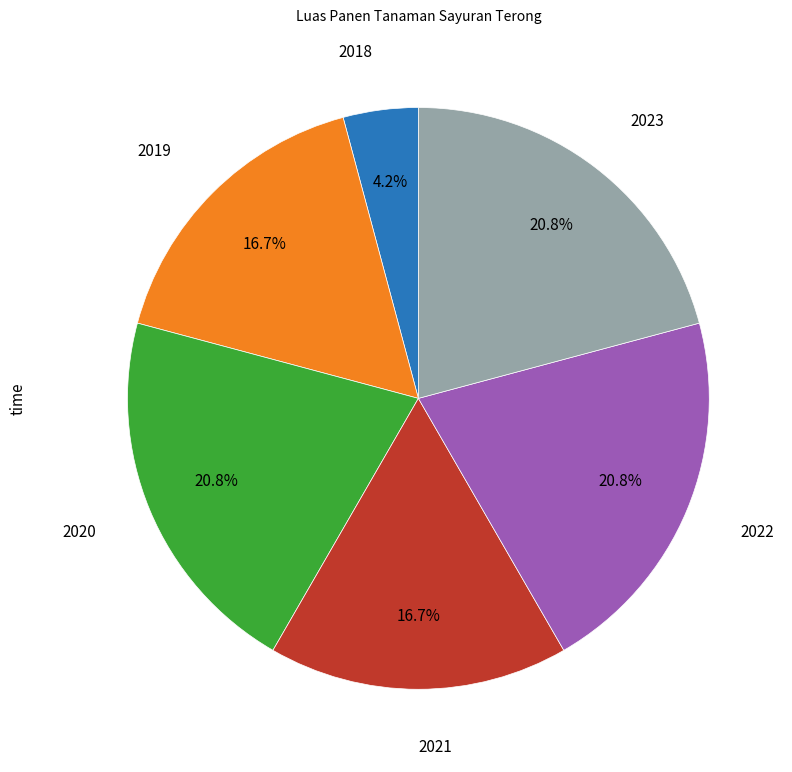

Is there any slice that represents more than half of the pie?

No